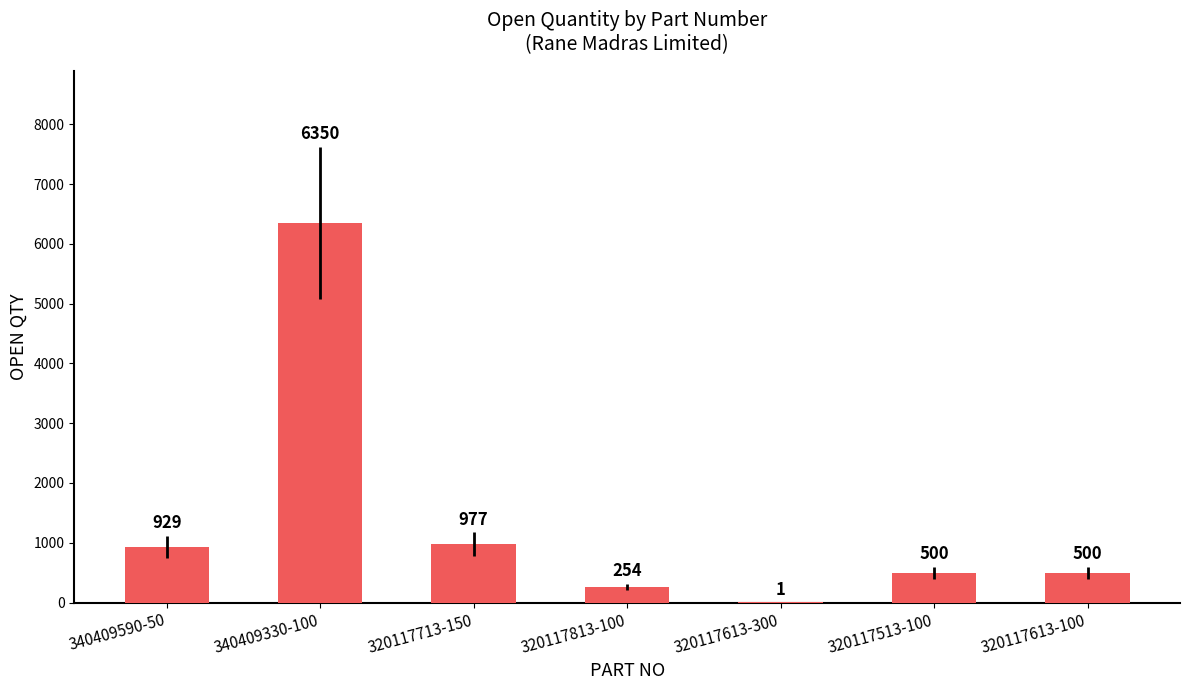

Which category has the highest value across all series?

340409330-100